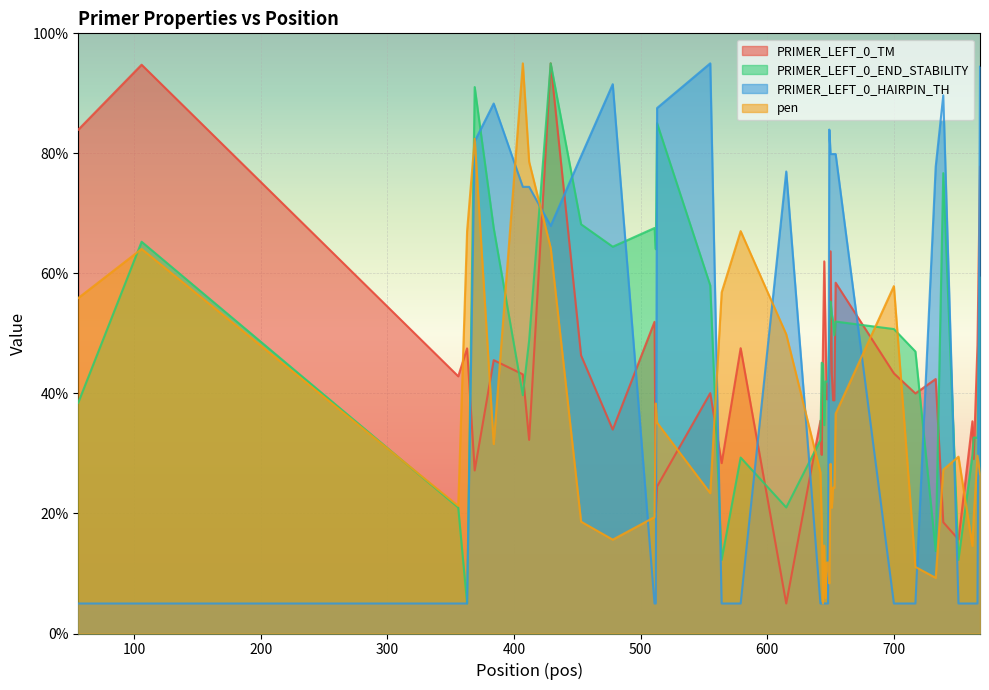

The pen series shows 56.0 at 654. True or false?

False